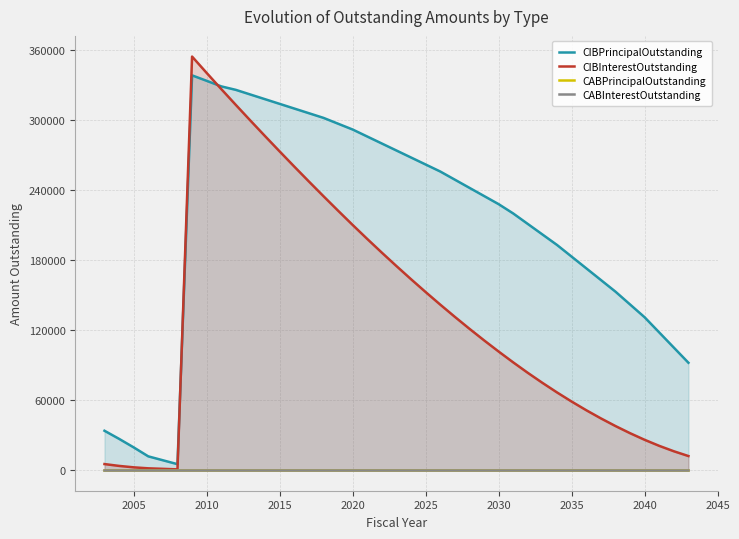

True or false: CABInterestOutstanding and CIBPrincipalOutstanding intersect in this chart.

False